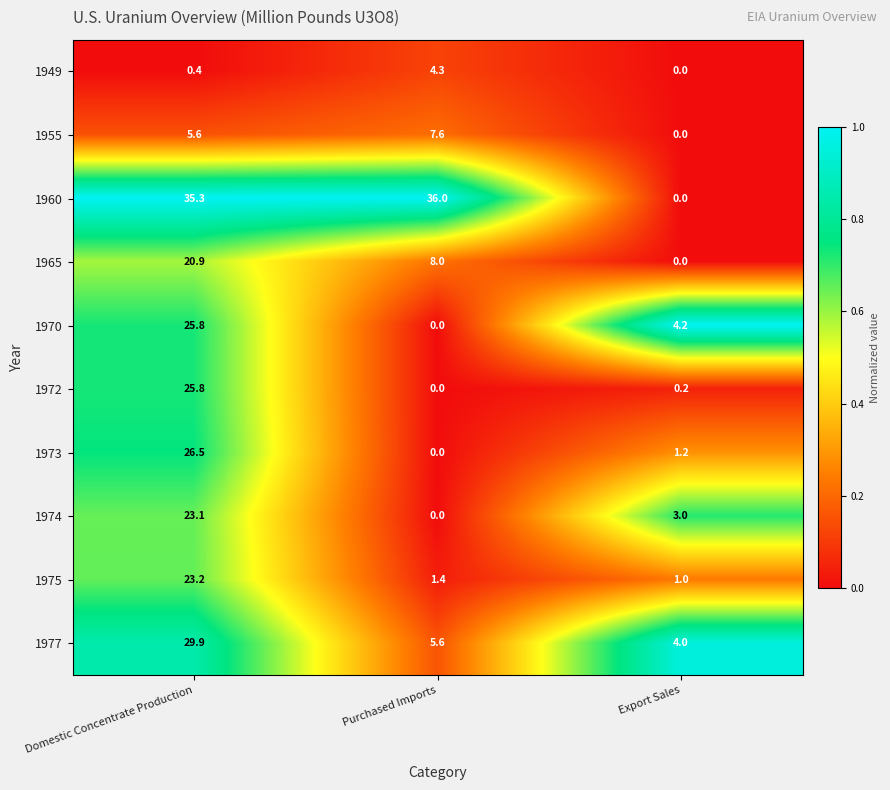

The value of 1955 at Export Sales is 0.0. True or false?

True